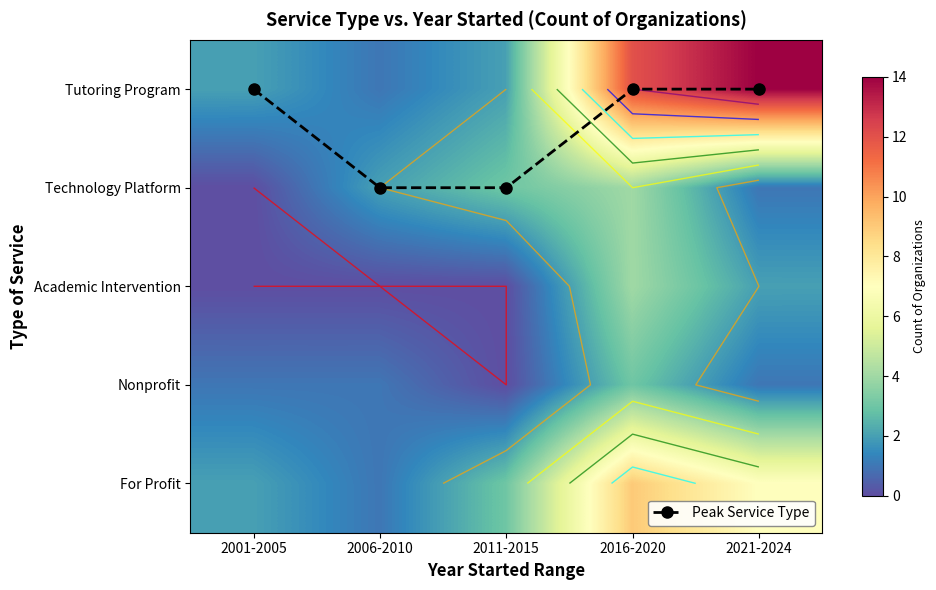

How many Peak Service Type values are between 0 and 1?

5